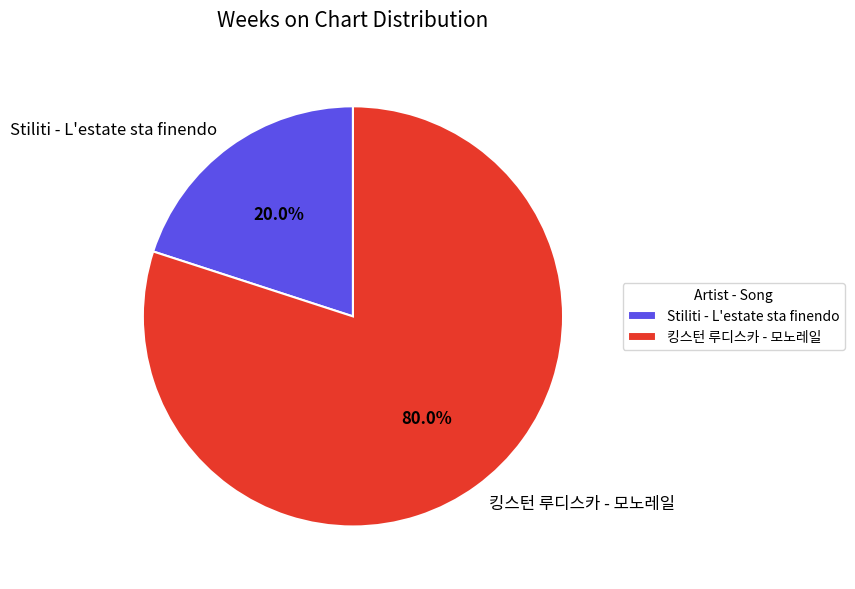

The 킹스턴 루디스카 - 모노레일 slice represents 72% of the pie. True or false?

False